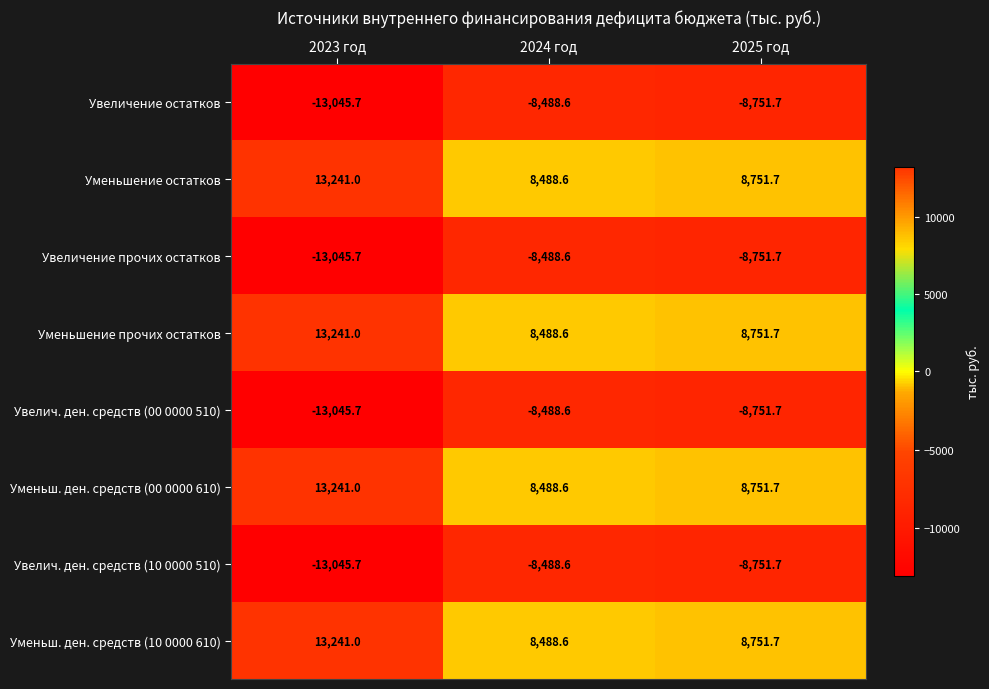

How many data points does each series have?

3